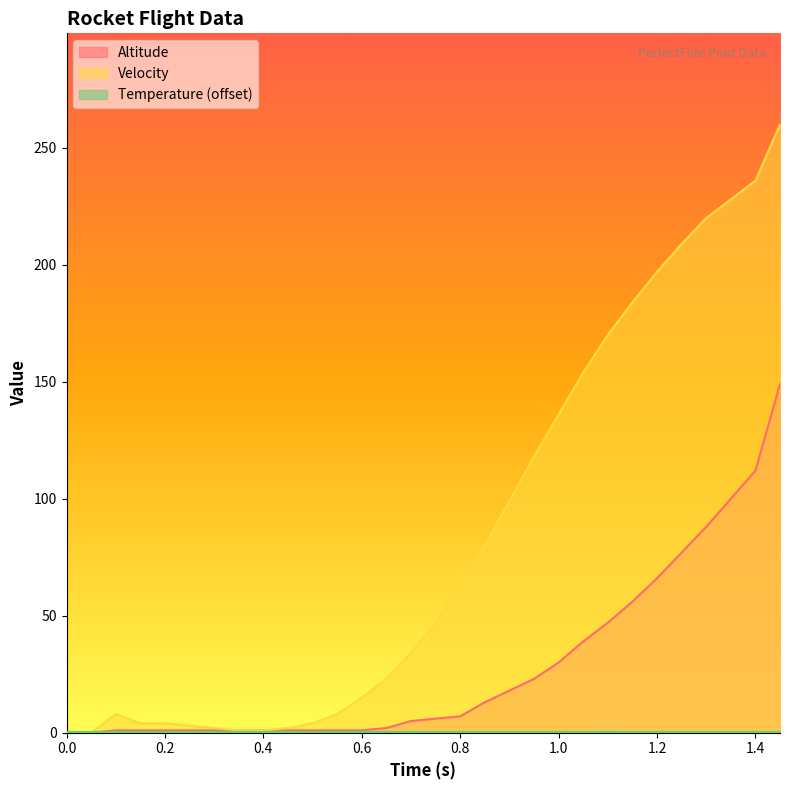

Rank the series by their maximum value, from highest to lowest.

Velocity, Altitude, Temperature